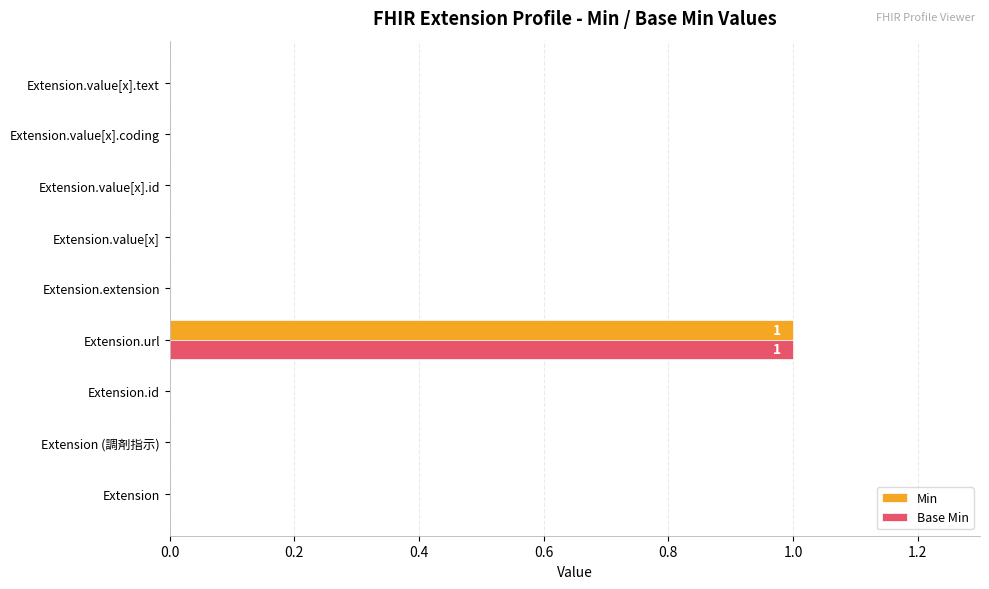

What are all the series names shown in the legend?

Min, Base Min